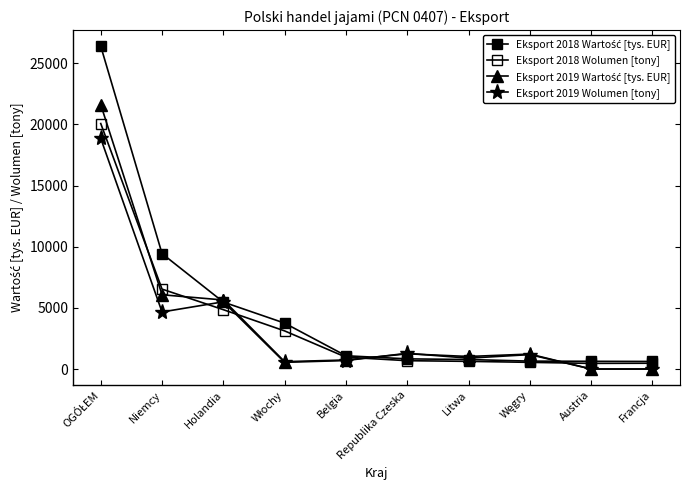

How many series are shown in this chart?

4